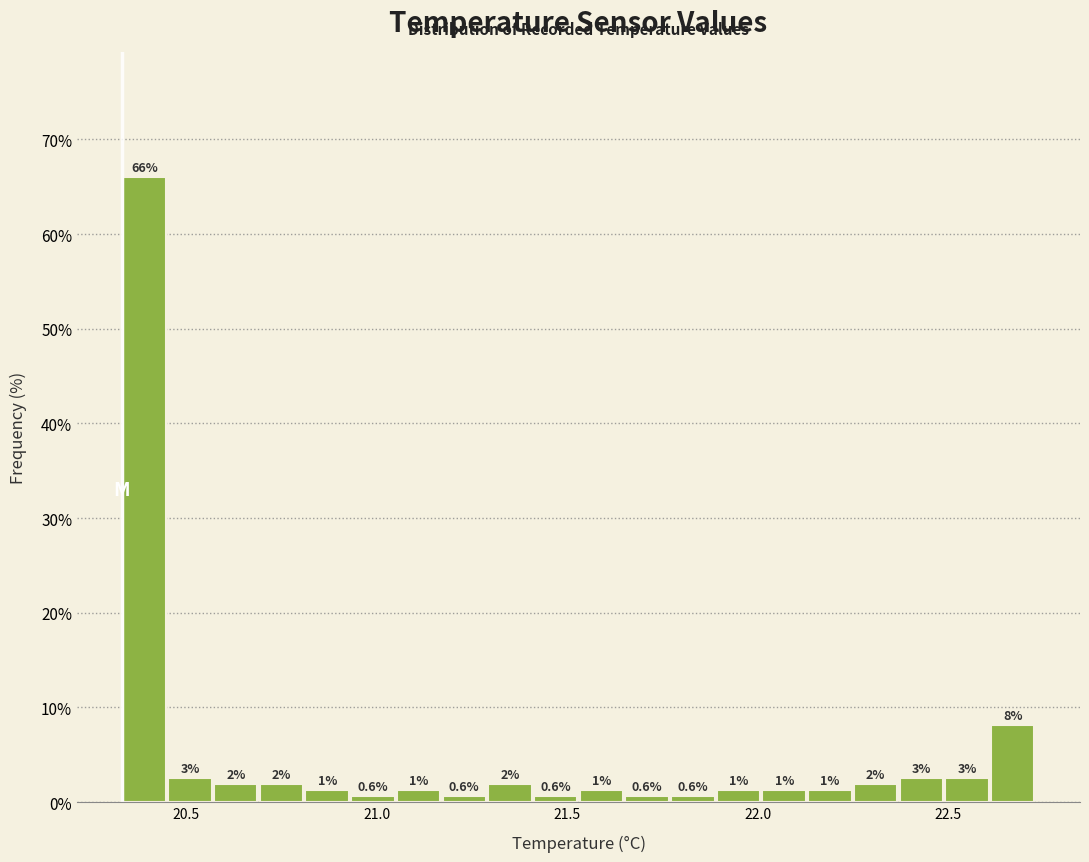

Around what value on the x-axis is the tallest bar? Give the approximate position of its centre, as read against the axis.

20.40